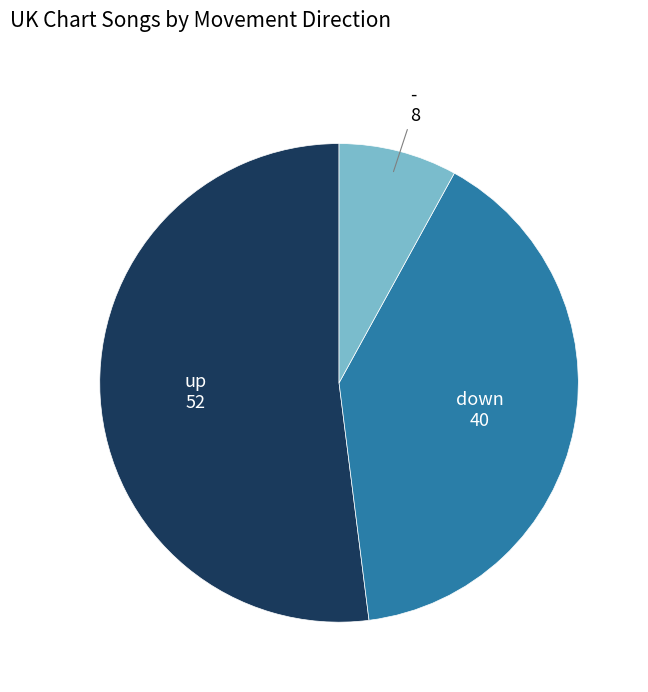

Between down and -, which is larger?

down